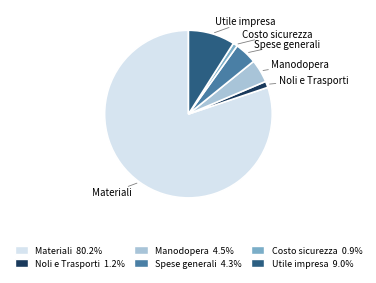

True or false: Noli e Trasporti accounts for 11% of the total.

False